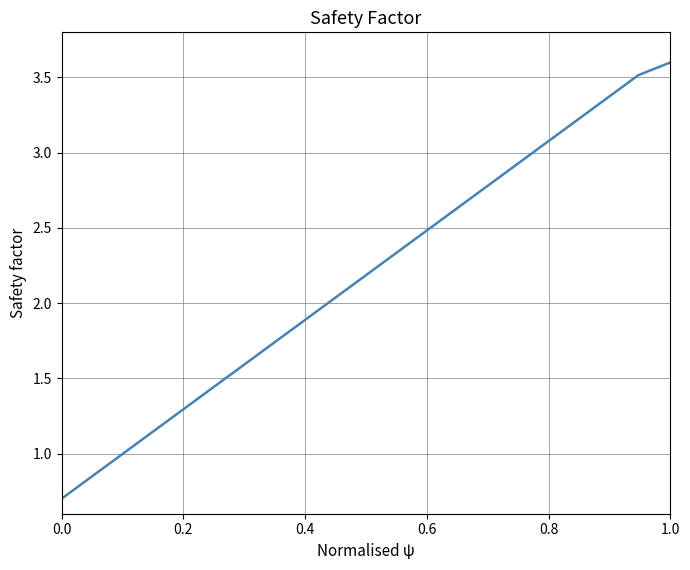

What is the smallest value displayed?

0.7